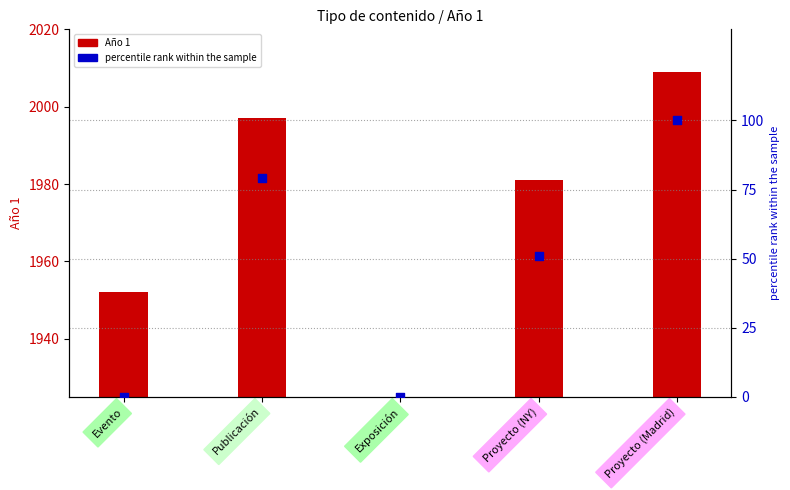

Which series contains the lowest Y value?

Año 1